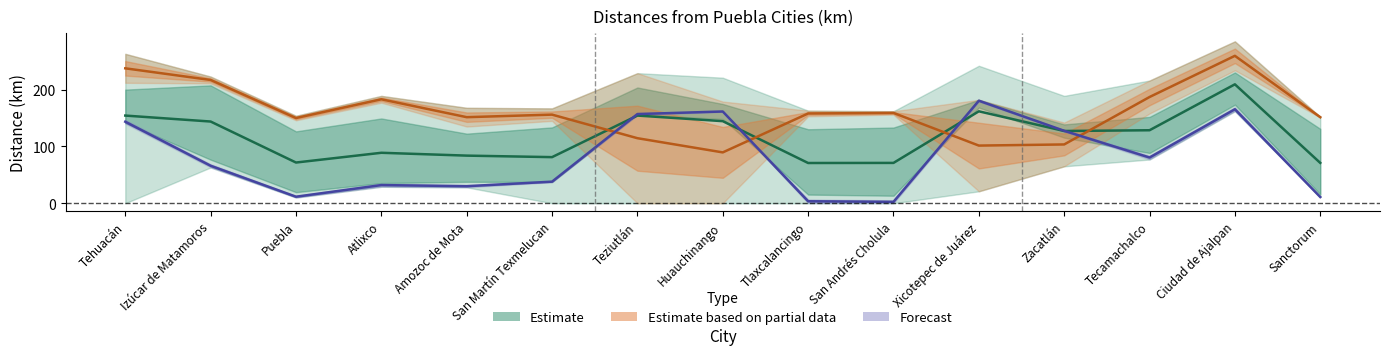

List the series in order of their overall mean, highest first.

Partial data (center), Estimate (center), Forecast (center)